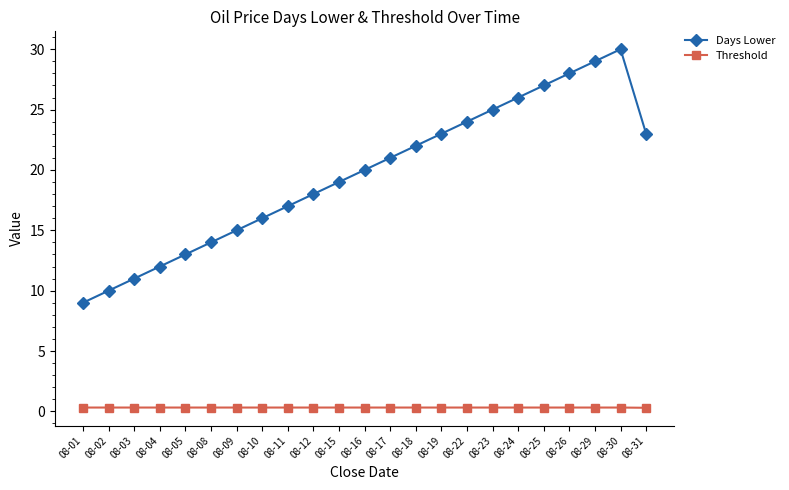

How many data points does each series have?

23